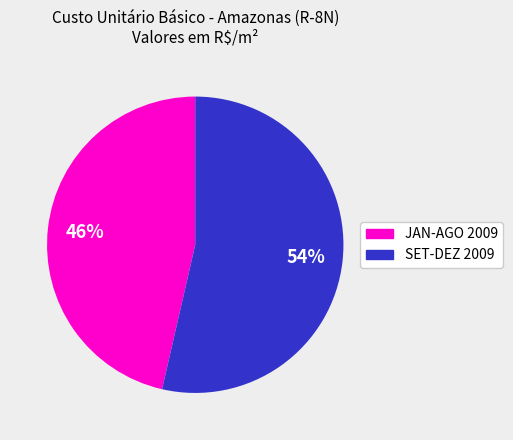

How many segments does this pie chart have?

2